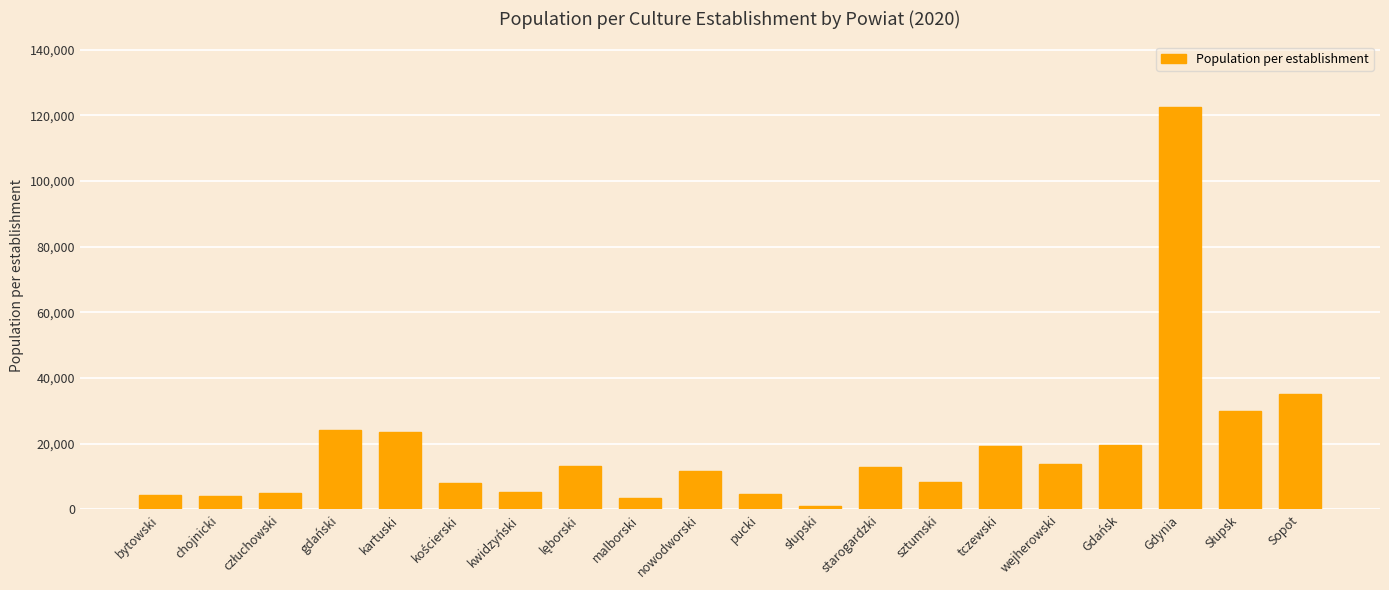

Where is the data nearest to the value 61797?

Sopot